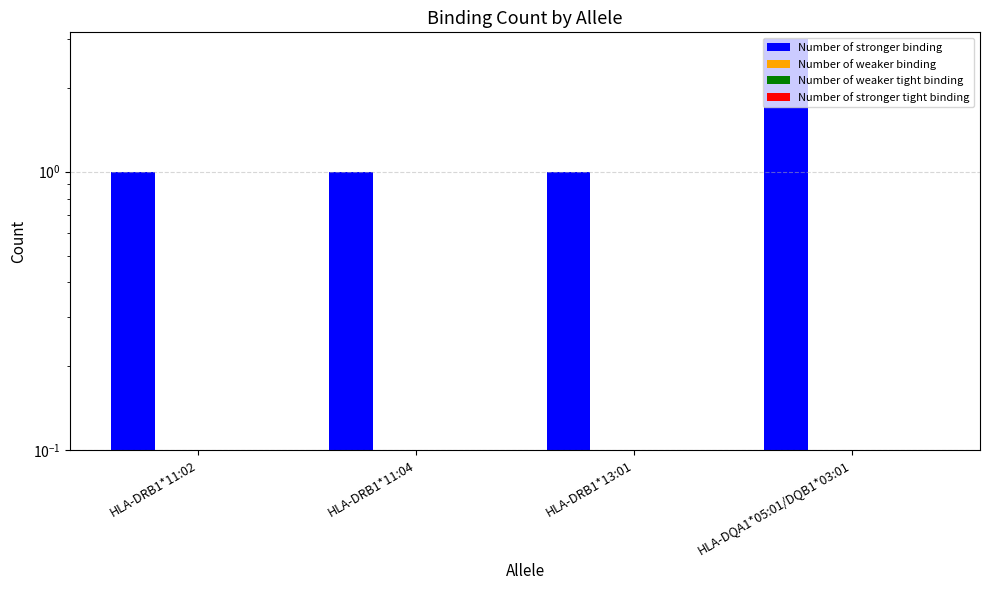

What is the value of the Number of stronger binding bar at the 3rd from the left?

1